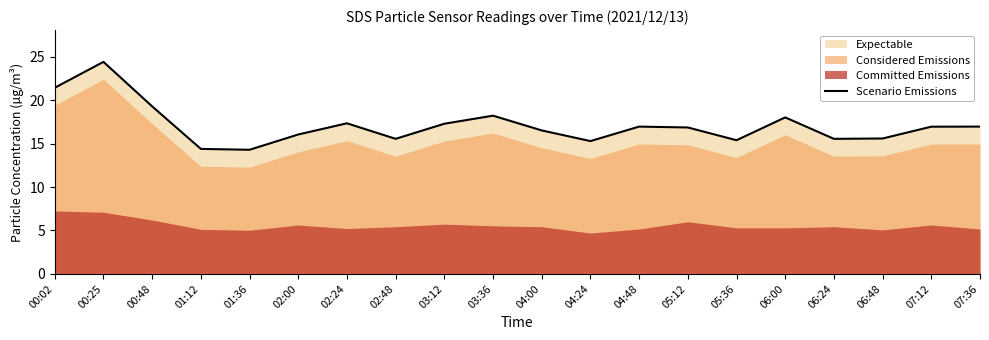

What is the value of the 16th point from the left?

18.0